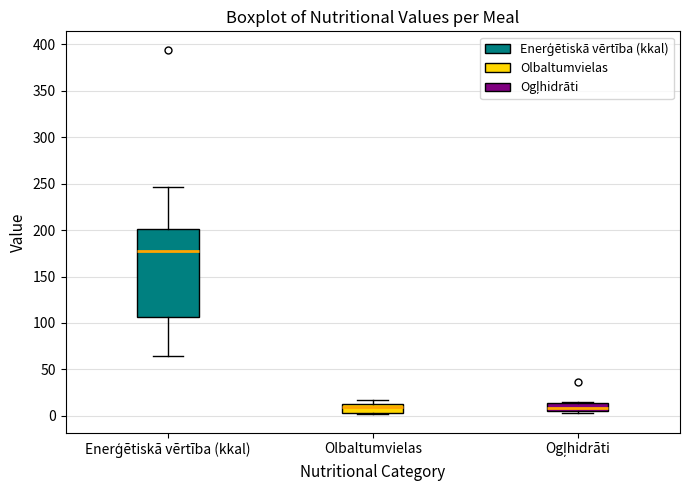

Reading left to right, transcribe this box plot: for each box, give where its median line is, the range the box spans, and where its two whiskers end, as read against the y-axis. The values are not printed on the chart, so give them approximately, as read against the axis.

Enerģētiskā vērtība (kkal): median 180, box 105 to 200, whiskers 65 to 245
Olbaltumvielas: median 10, box 5 to 15, whiskers 0 to 15 (just above the box's upper edge)
Ogļhidrāti: median 10, box 5 to 15, whiskers 5 (just below the box's lower edge) to 15 (just above the box's upper edge)